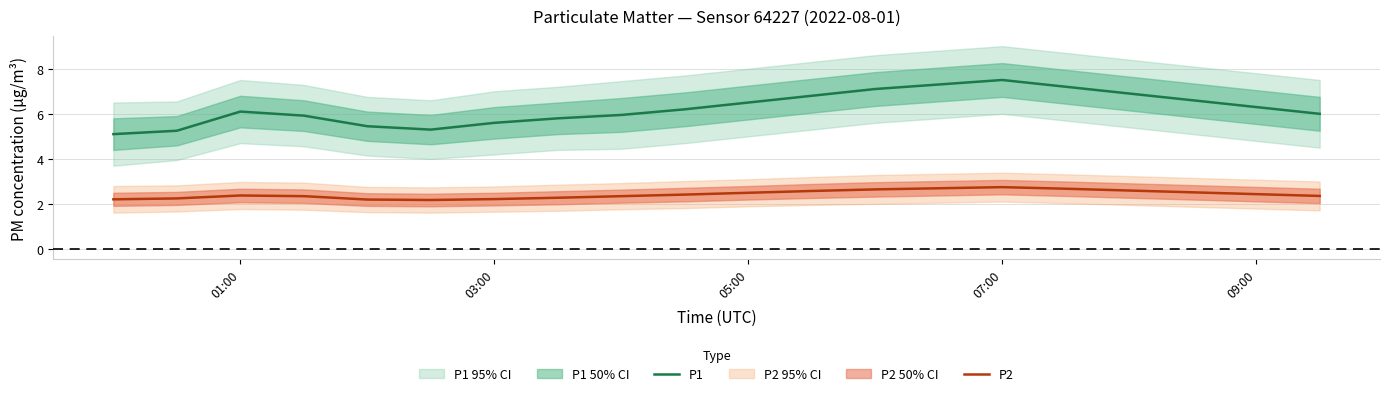

What is the value of the P2 point at the 2nd from the left?

2.2